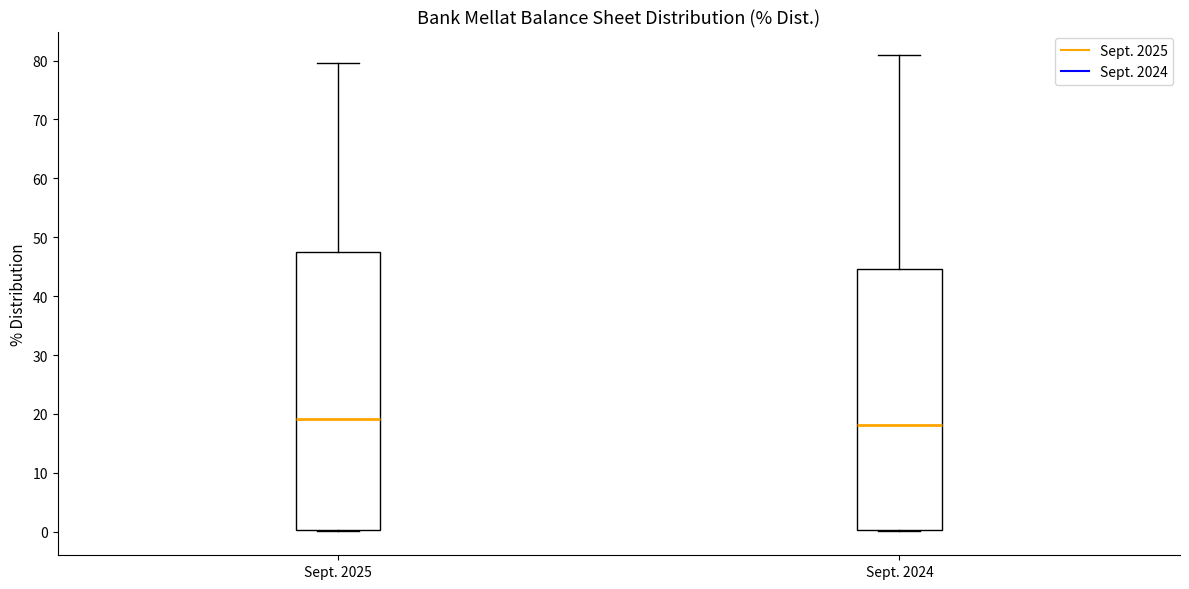

Which box is the tallest, from its lower edge to its upper edge?

Sept. 2025